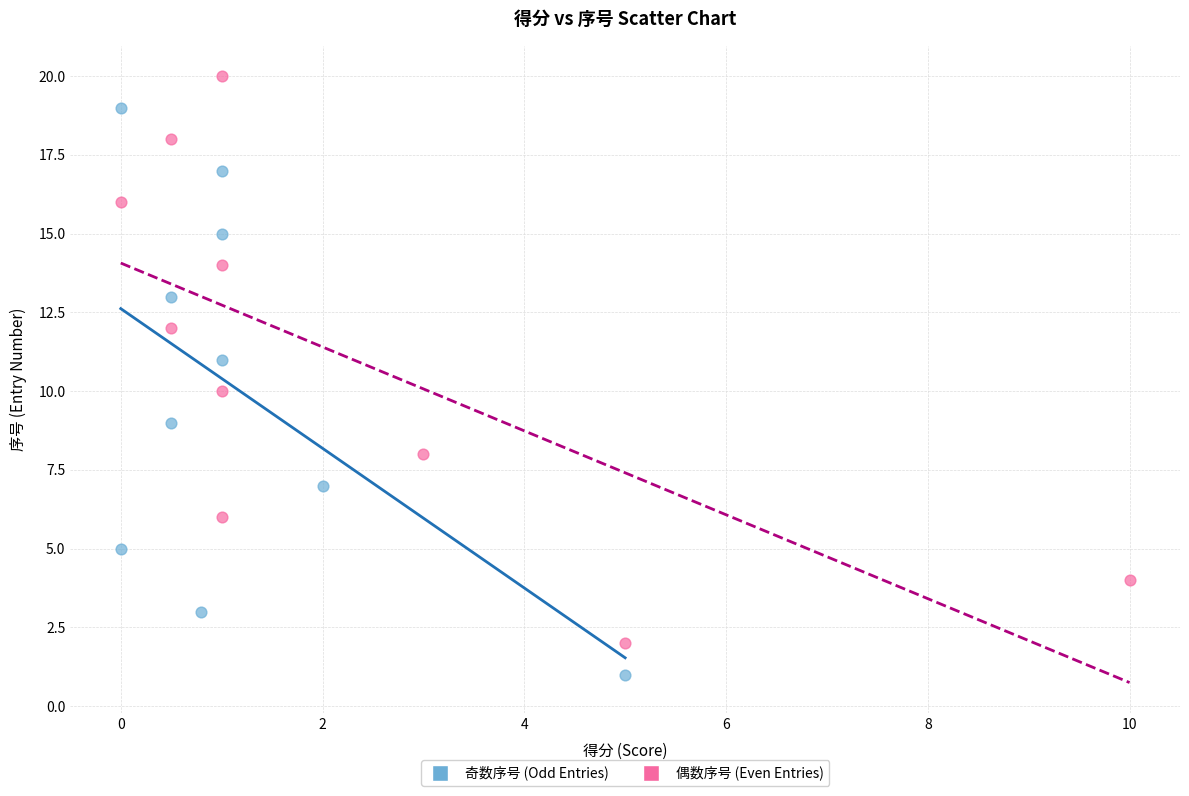

Which series contains the lowest Y value?

奇数序号 (Odd Entries)